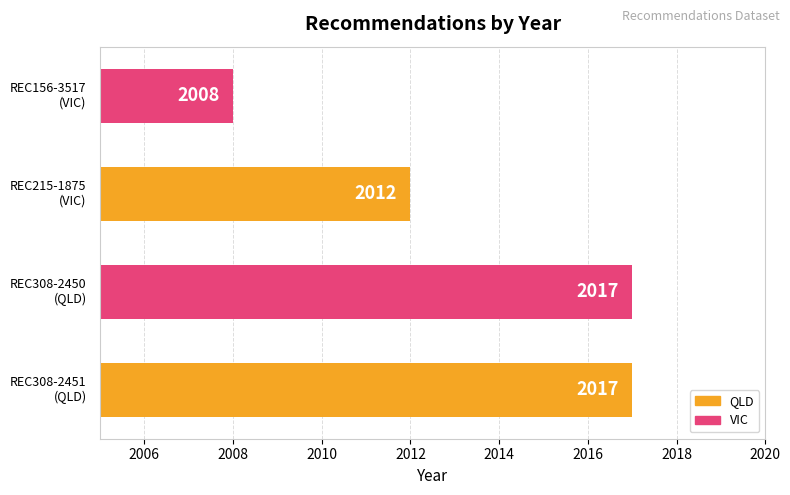

Count the number of categories in the chart.

4